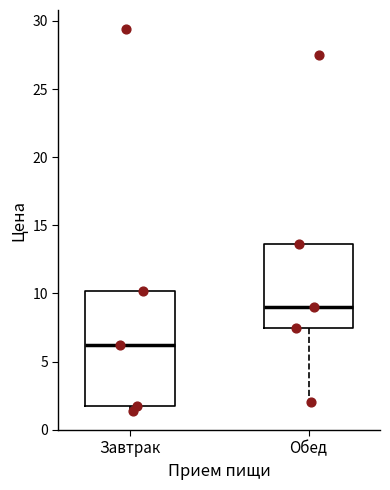

Reading left to right, transcribe this box plot: for each box, give where its median line is, the range the box spans, and where its two whiskers end, as read against the y-axis. The values are not printed on the chart, so give them approximately, as read against the axis.

Завтрак: median 6.0, box 1.5 to 10.0, whiskers 1.5 (just below the box's lower edge) to 10.0
Обед: median 9.0, box 7.5 to 13.5, whiskers 2.0 to 13.5